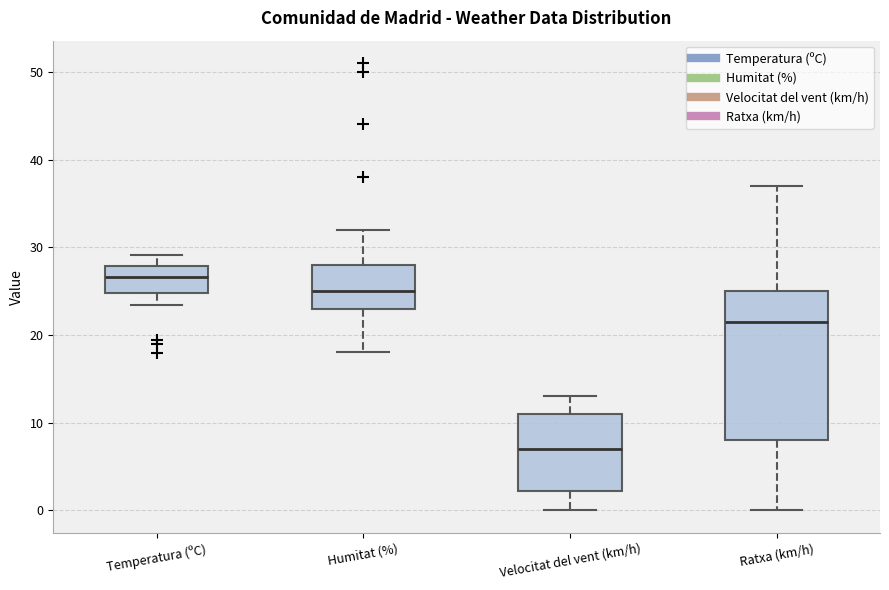

Which box's median line is the highest?

Temperatura (ºC)